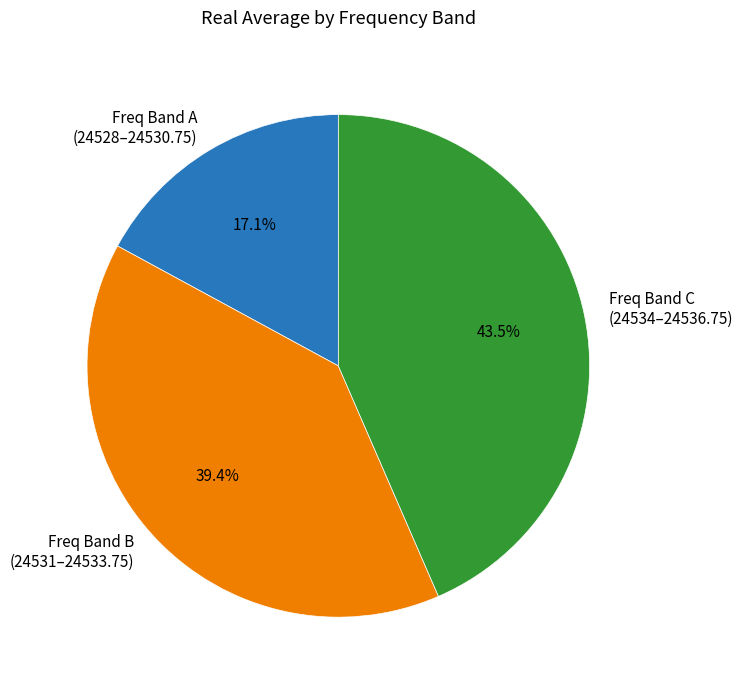

Which category has the biggest portion of the pie?

Freq Band C (24534–24536.75)